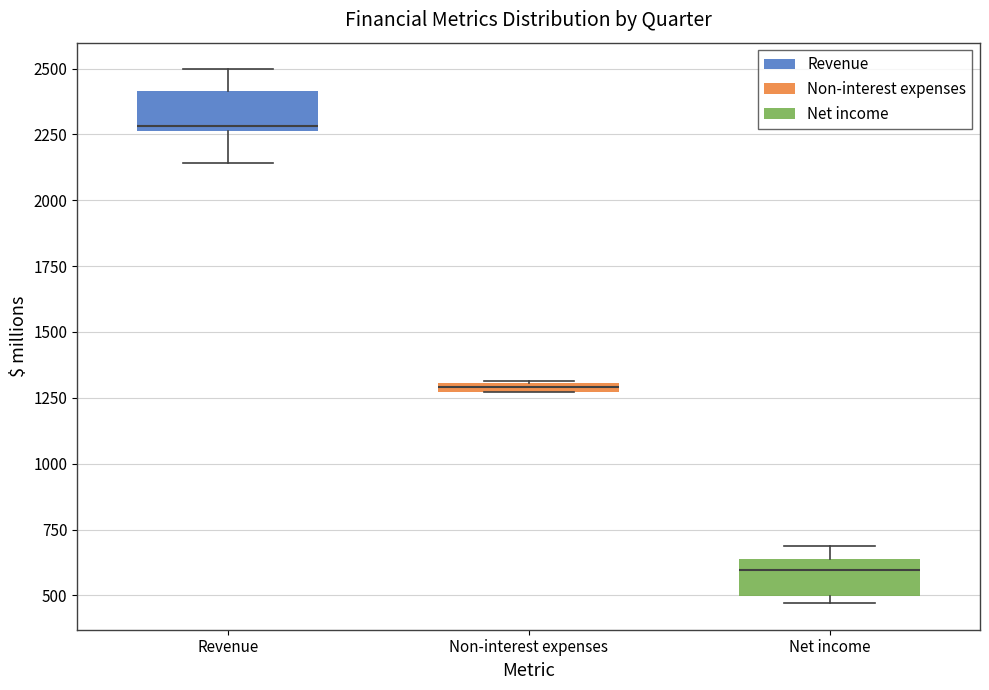

Where does the median line of the box for Net income sit on the y-axis? The values are not printed on the chart, so give them approximately, as read against the axis.

600